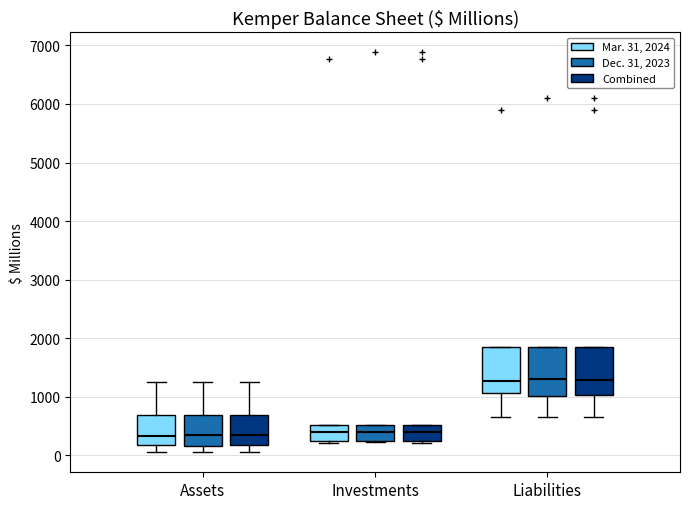

Reading left to right, read every box against the y-axis: the position of its median line, the range the box covers, and the ends of its whiskers. The values are not printed on the chart, so give them approximately, as read against the axis.

Assets (Mar. 31, 2024): median 300, box 200 to 700, whiskers 100 to 1300
Assets (Dec. 31, 2023): median 400, box 200 to 700, whiskers 100 to 1300
Assets (Combined): median 300, box 200 to 700, whiskers 100 to 1300
Investments (Mar. 31, 2024): median 400, box 200 to 500, whiskers 200 to 500
Investments (Dec. 31, 2023): median 400, box 300 to 500, whiskers 200 to 500
Investments (Combined): median 400, box 200 to 500, whiskers 200 to 500
Liabilities (Mar. 31, 2024): median 1300, box 1100 to 1900, whiskers 700 to 1900
Liabilities (Dec. 31, 2023): median 1300, box 1000 to 1800, whiskers 700 to 1800
Liabilities (Combined): median 1300, box 1000 to 1900, whiskers 700 to 1900